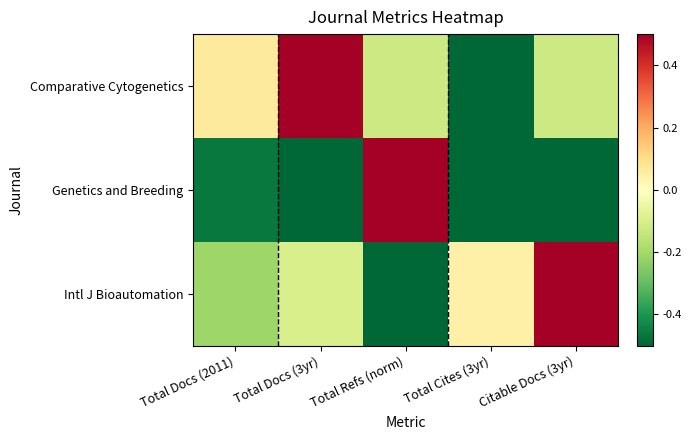

Which series has the largest total across all categories?

Comparative Cytogenetics